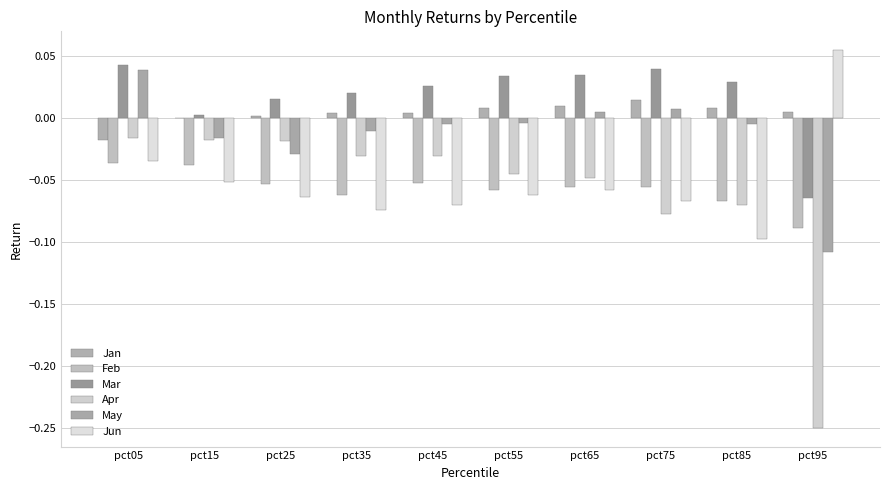

Between pct35 and pct95, which series saw the biggest shift?

Apr